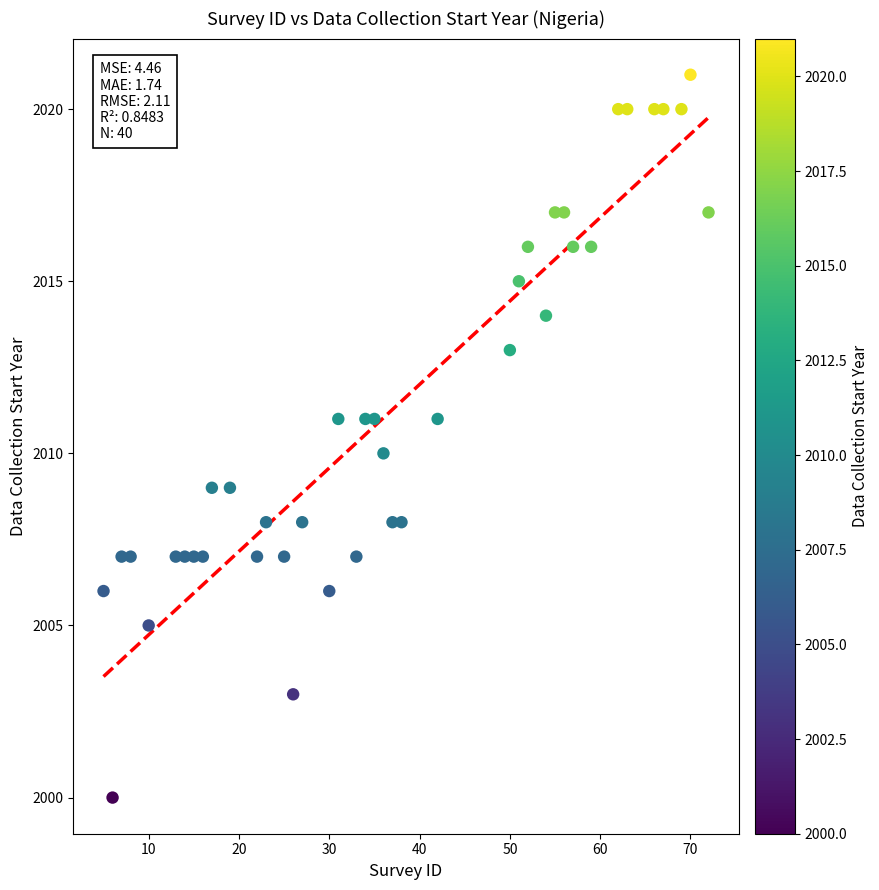

What is the range of X values (max minus min)?

67